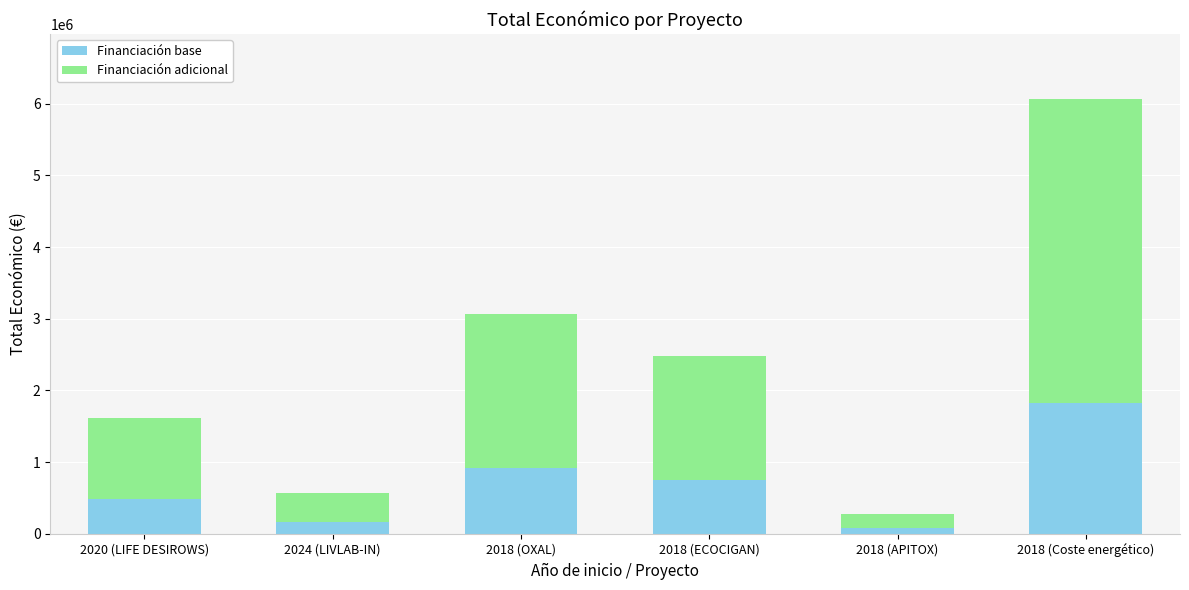

Reading left to right, what are the values for Financiación base?

2020 (LIFE DESIROWS)=484215.3	2024 (LIVLAB-IN)=170824.8	2018 (OXAL)=918861.3	2018 (ECOCIGAN)=745114.2	2018 (APITOX)=81465.6	2018 (Coste energético)=1818650.7